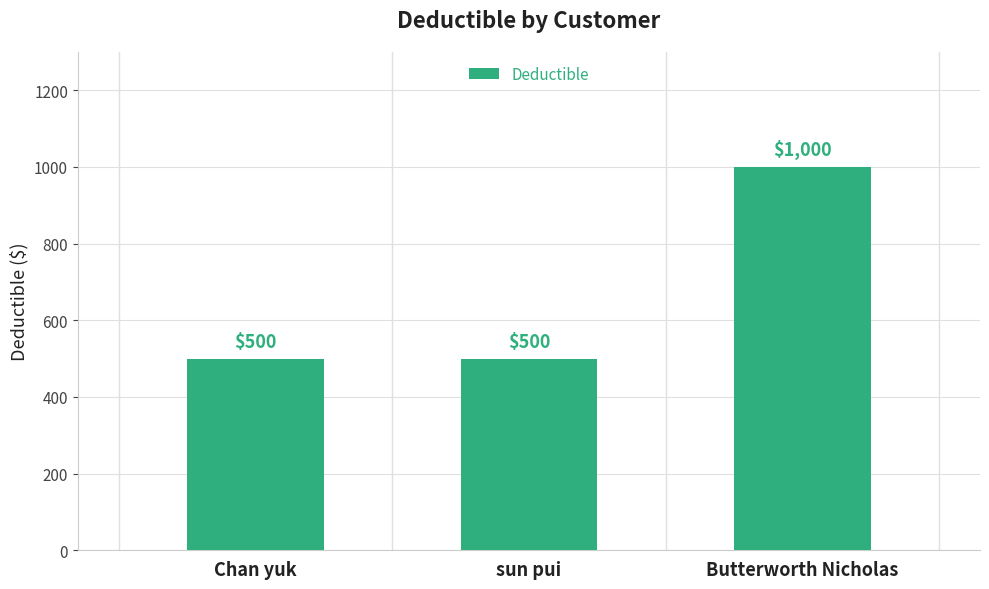

What is the change in value from Chan yuk to Butterworth Nicholas?

+500